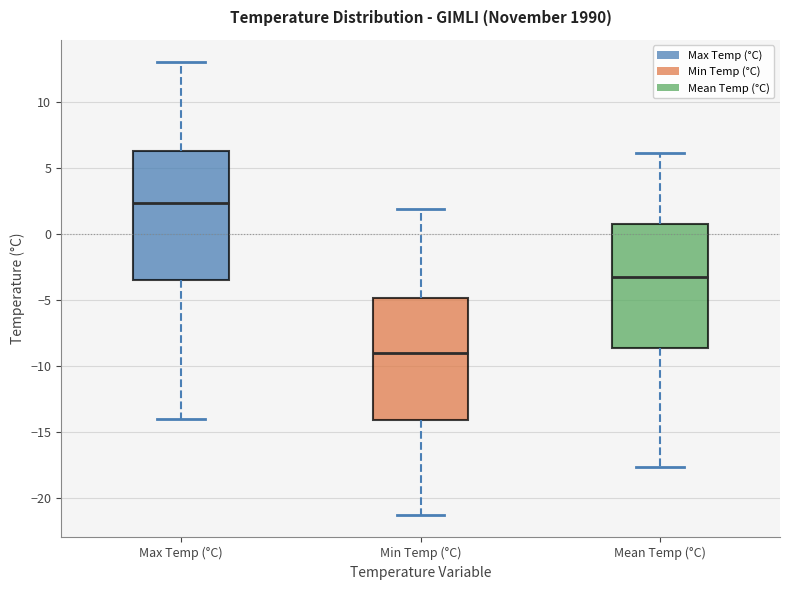

Reading left to right, read every box against the y-axis: the position of its median line, the range the box covers, and the ends of its whiskers. The values are not printed on the chart, so give them approximately, as read against the axis.

Max Temp (°C): median 2.5, box -3.5 to 6.5, whiskers -14.0 to 13.0
Min Temp (°C): median -9.0, box -14.0 to -5.0, whiskers -21.5 to 2.0
Mean Temp (°C): median -3.0, box -8.5 to 1.0, whiskers -17.5 to 6.0